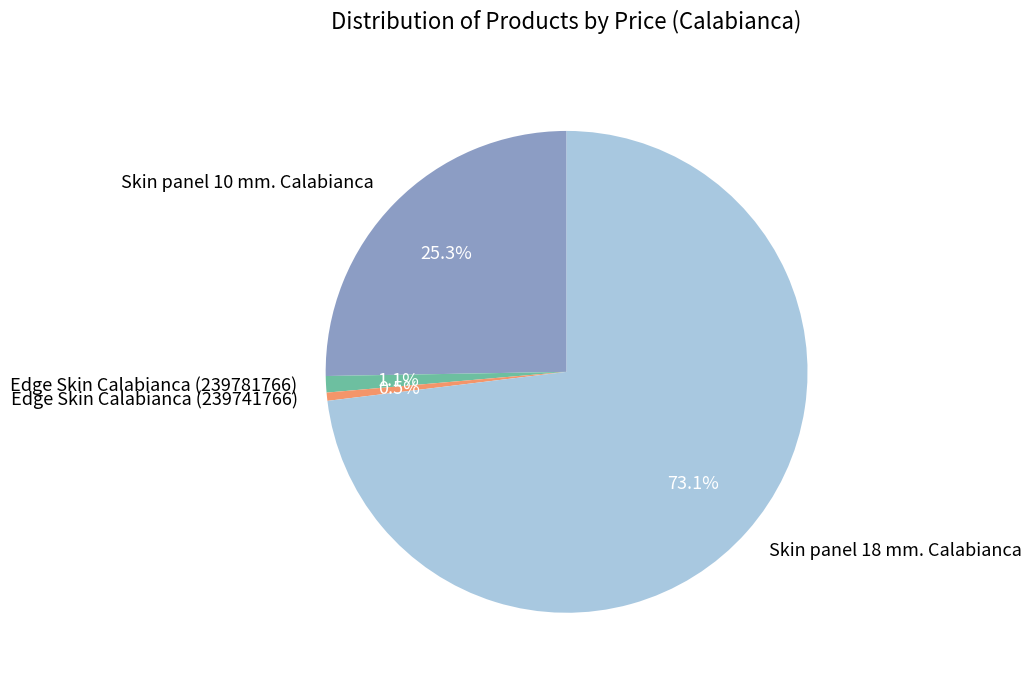

What is the largest slice in the pie chart?

Skin panel 18 mm. Calabianca